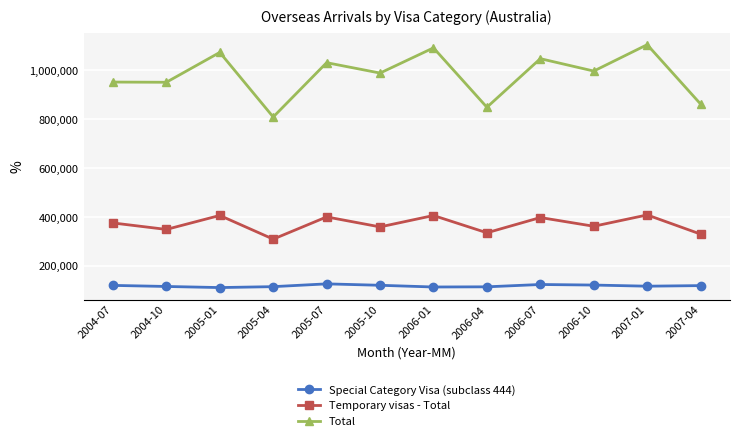

True or false: Special Category Visa (subclass 444) and Temporary visas - Total cross at least once.

False